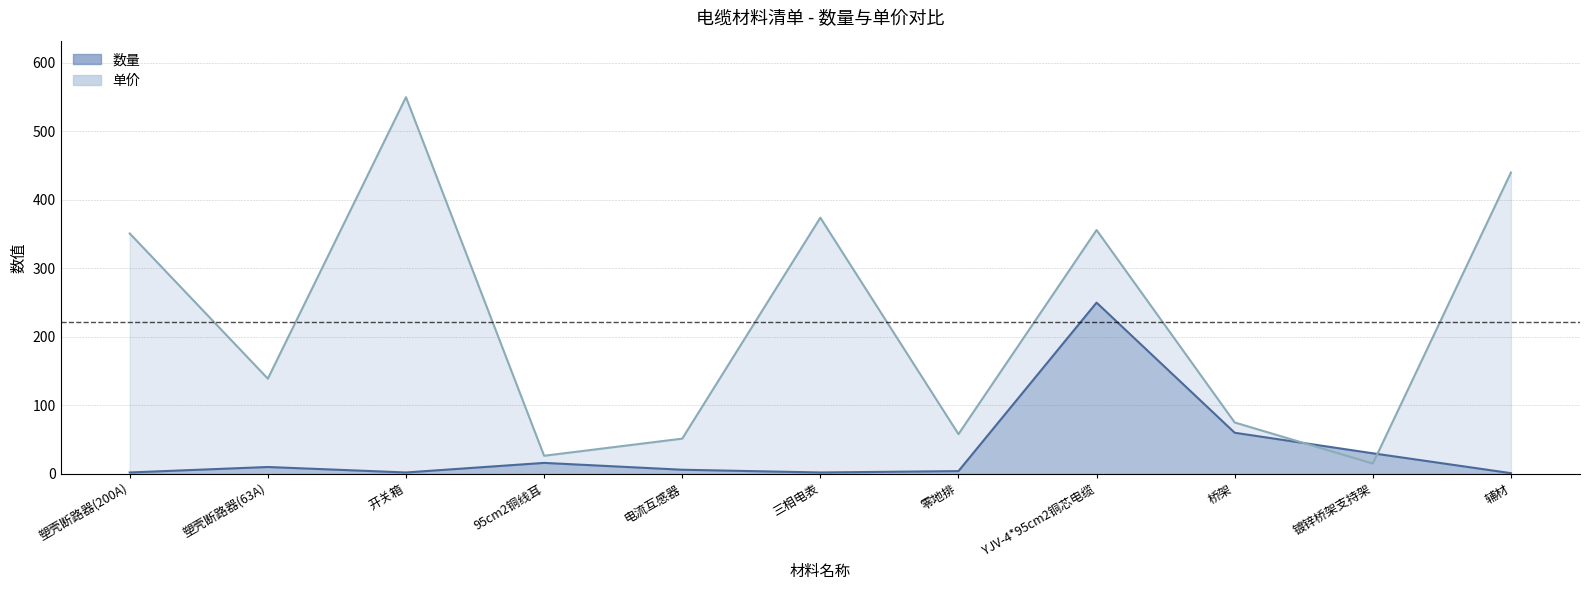

Reading left to right, what are all the values shown in this chart?

数量: 塑壳断路器(200A)=2.0	塑壳断路器(63A)=10.0	开关箱=2.0	95cm2铜线耳=16.0	电流互感器=6.0	三相电表=2.0	零地排=4.0	YJV-4*95cm2铜芯电缆=250.0	桥架=60.0	镀锌桥架支持架=30.0	辅材=1.0
单价: 塑壳断路器(200A)=351.0	塑壳断路器(63A)=139.0	开关箱=550.0	95cm2铜线耳=26.4	电流互感器=51.4	三相电表=374.0	零地排=58.0	YJV-4*95cm2铜芯电缆=356.0	桥架=75.0	镀锌桥架支持架=15.0	辅材=440.0